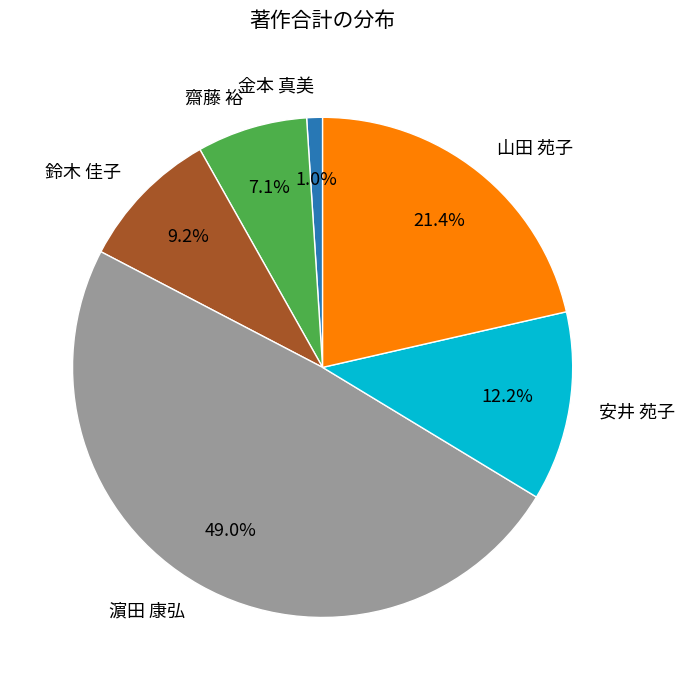

How many slices are in this pie chart?

6